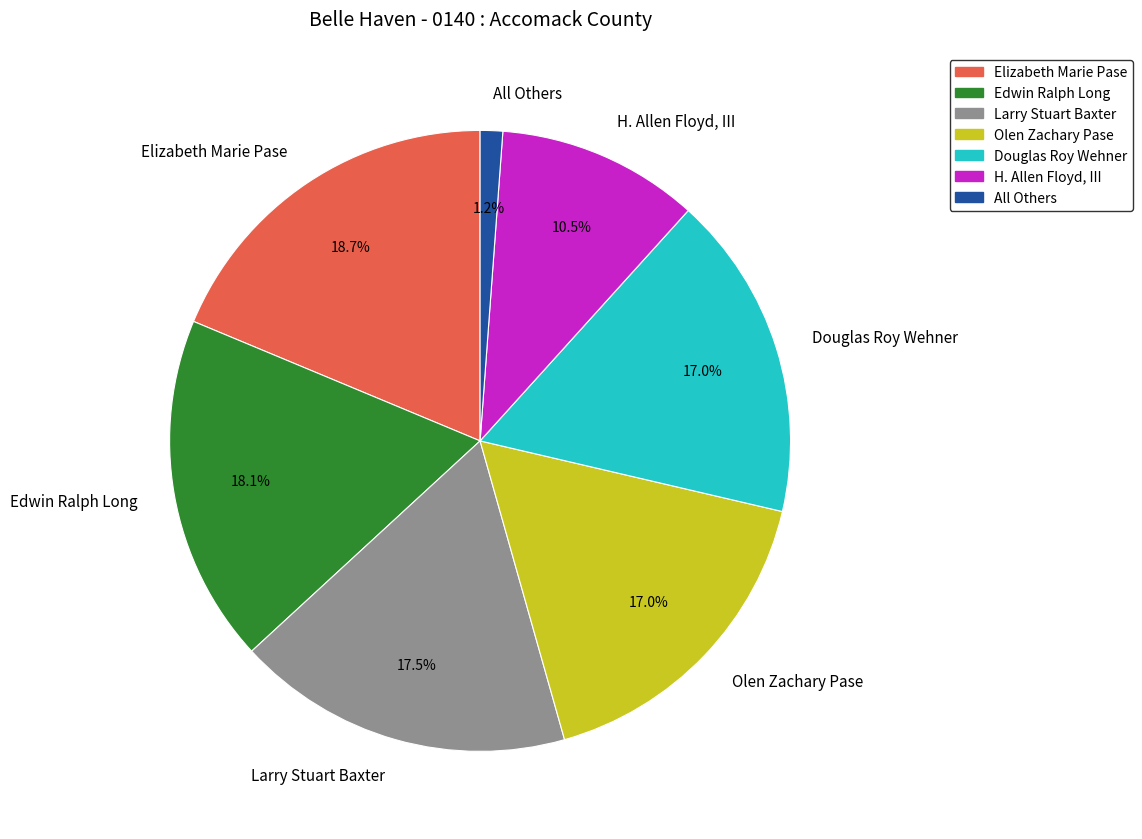

What is the largest slice in the pie chart?

Elizabeth Marie Pase